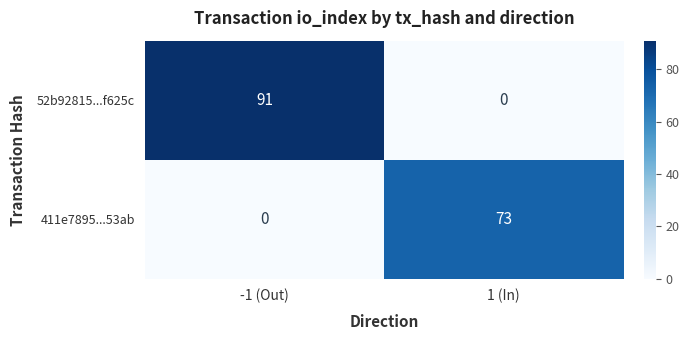

What is the difference between the 411e7895...53ab values at 1 (In) and -1 (Out)?

73